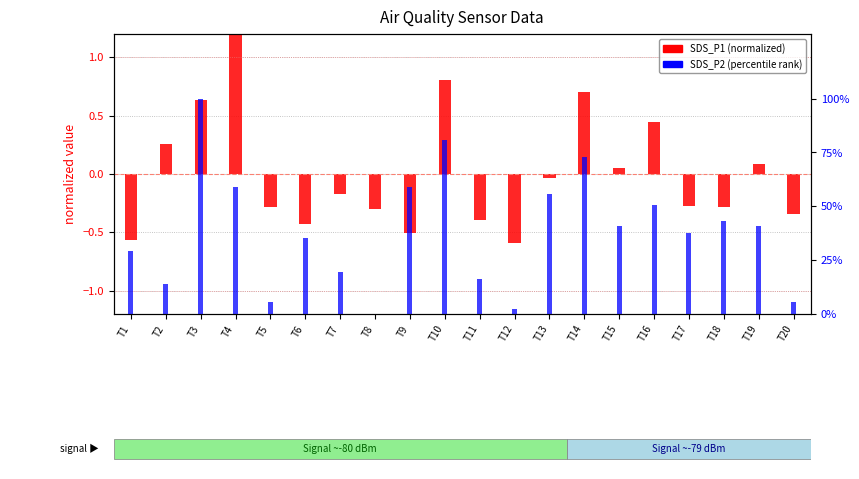

How many bars are there in total?

40